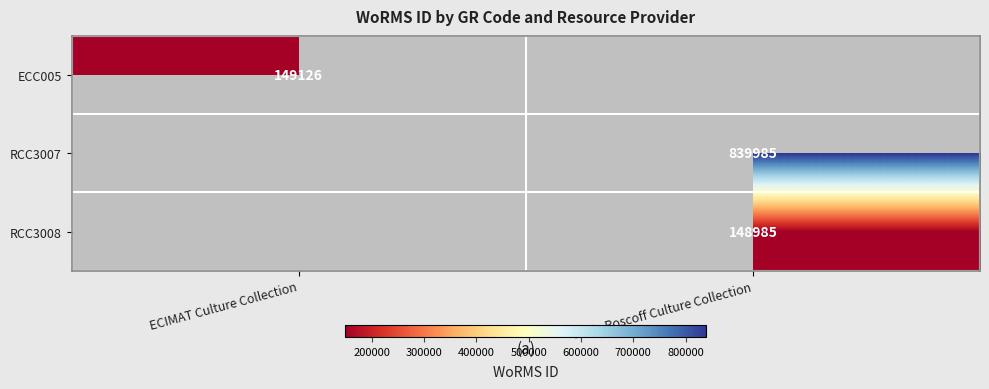

True or false: ECC005 has a value of 149126 at ECIMAT Culture Collection.

True